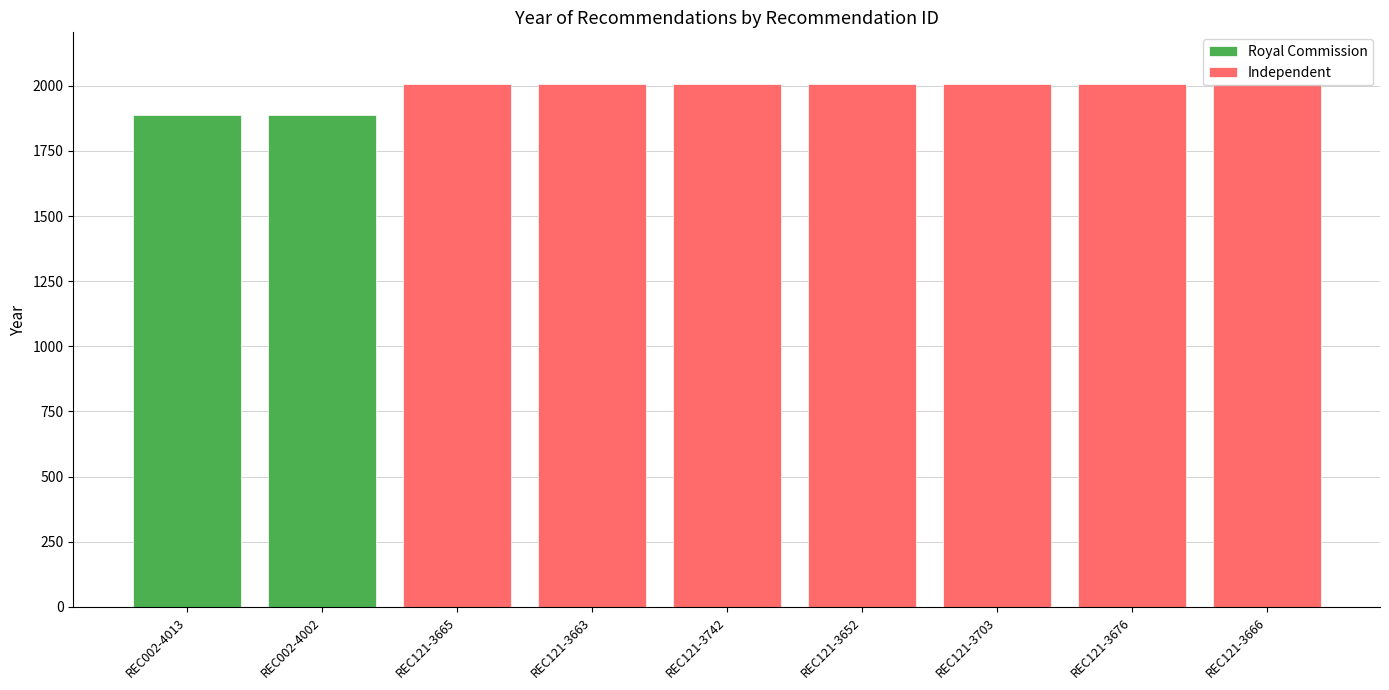

What is the difference between the maximum and minimum values?

118